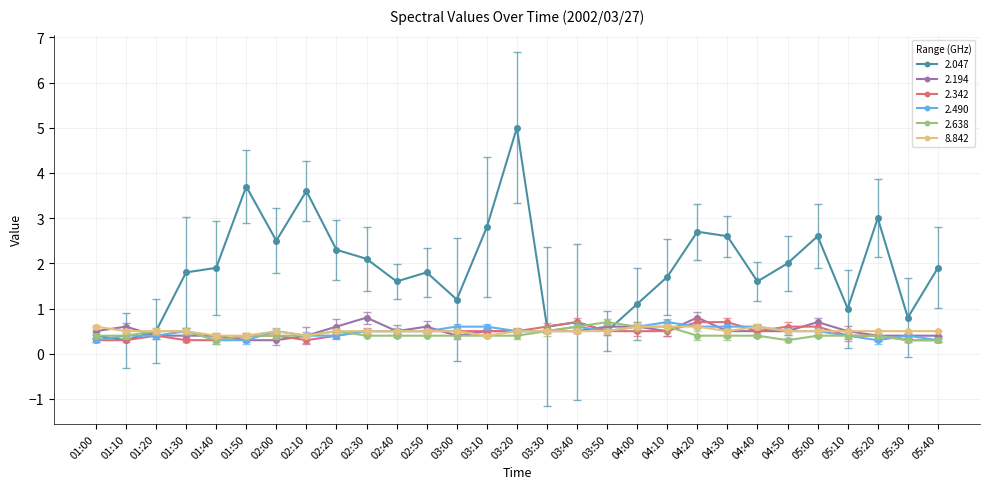

What is the smallest value displayed?

0.3